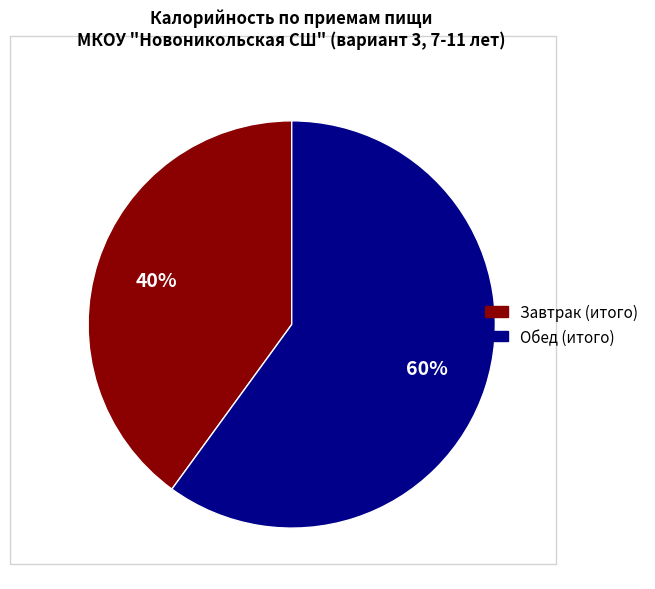

Is there a majority slice in this chart?

Yes